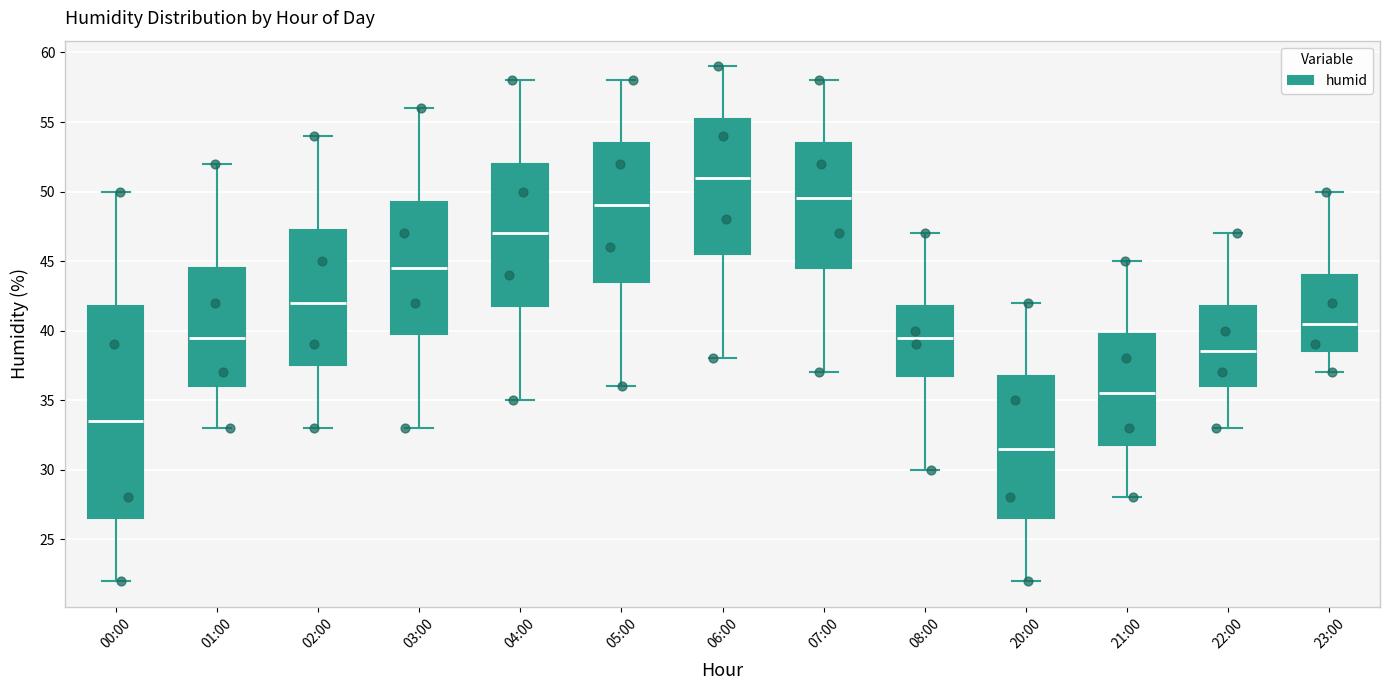

Which box has the highest median line?

06:00